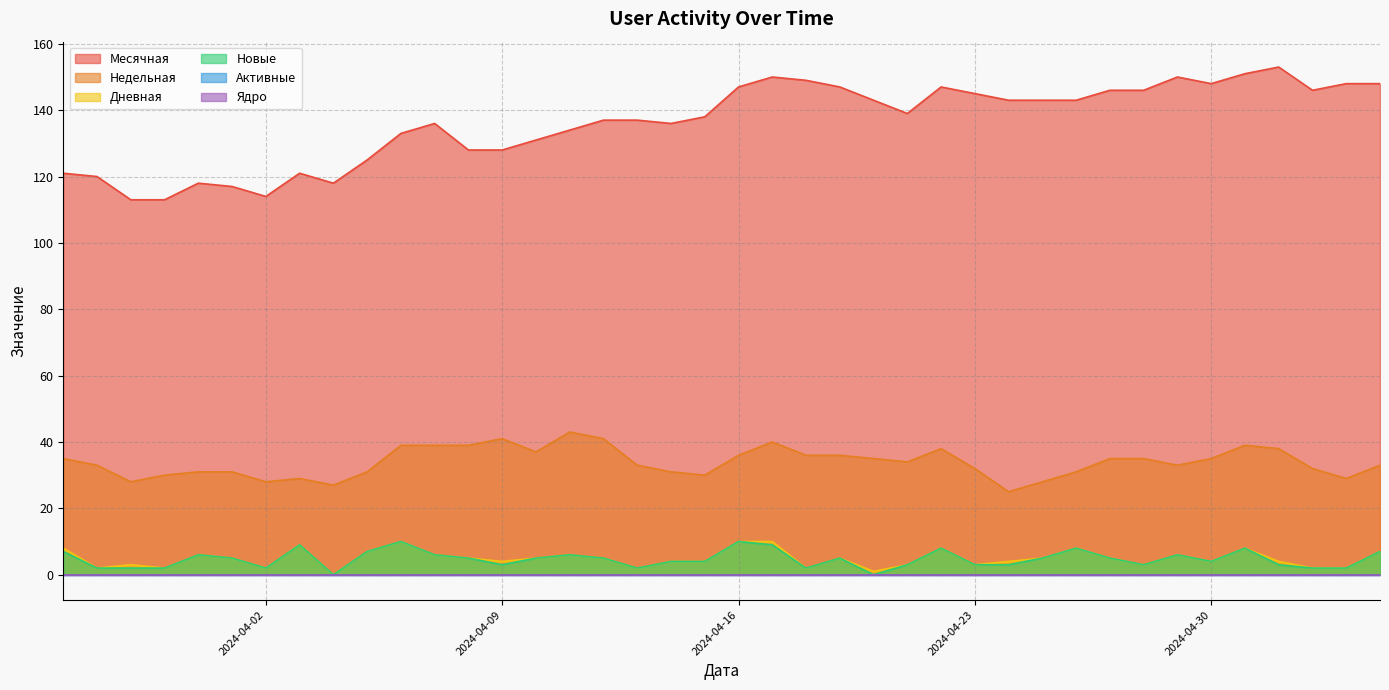

Does the chart display data point markers on the line(s)?

No